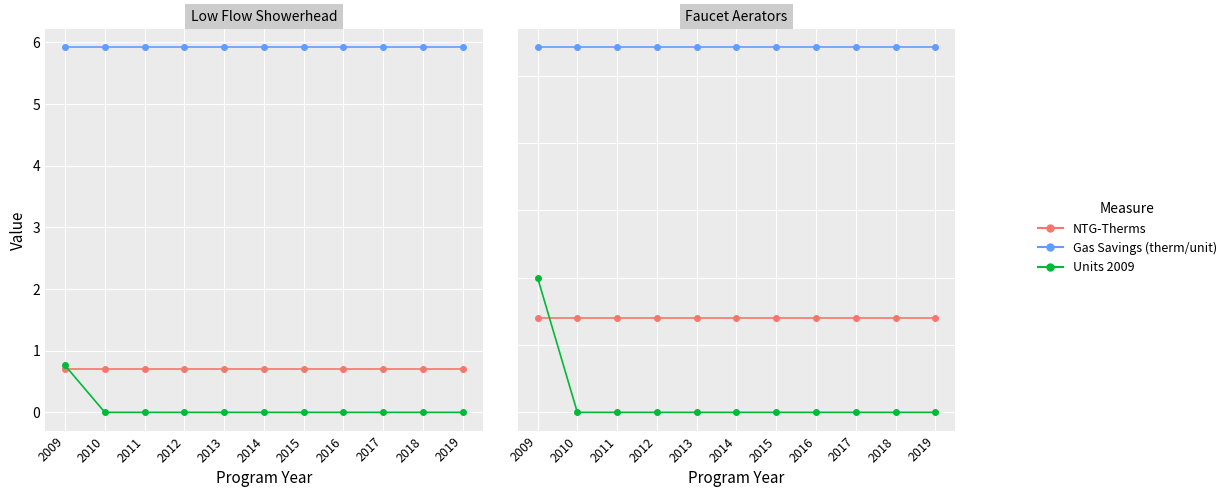

List the series in order of their peak value, highest first.

Low Flow Showerhead (Gas Savings), Faucet Aerators (Gas Savings), Faucet Aerators (Units 2009), Low Flow Showerhead (Units 2009), Low Flow Showerhead (NTG-Therms), Faucet Aerators (NTG-Therms)